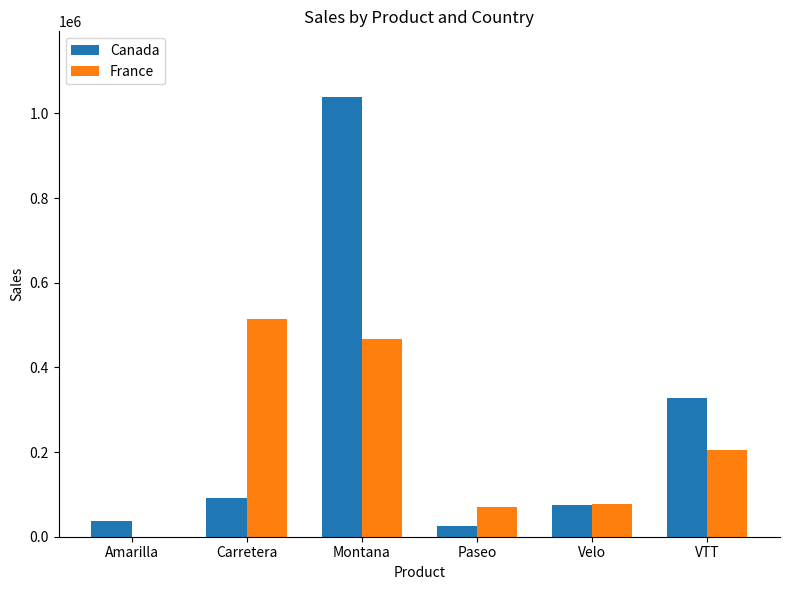

What is the total value across all series at VTT?

531313.4